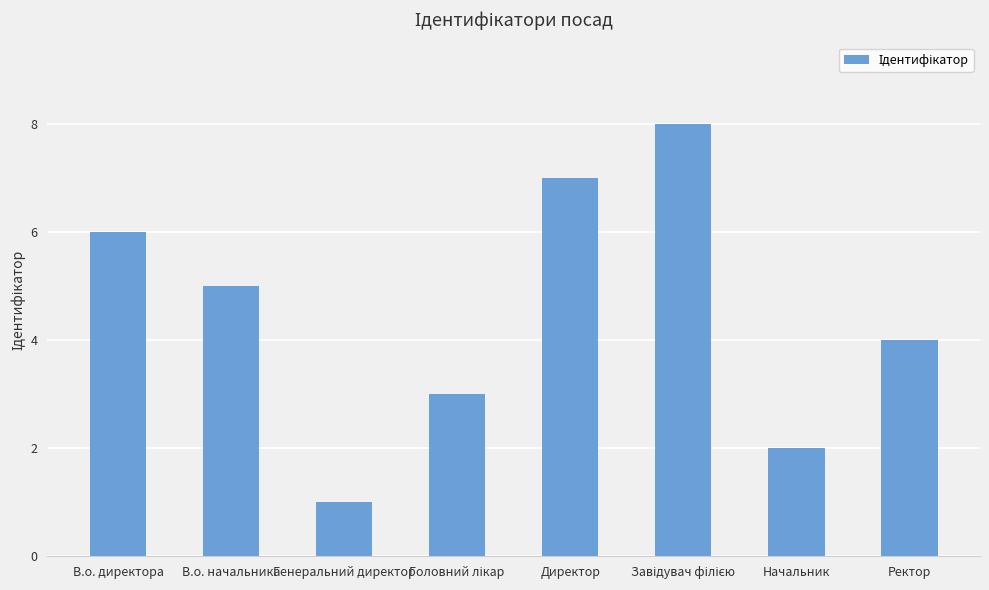

What is the label of the 7th bar from the left?

Начальник